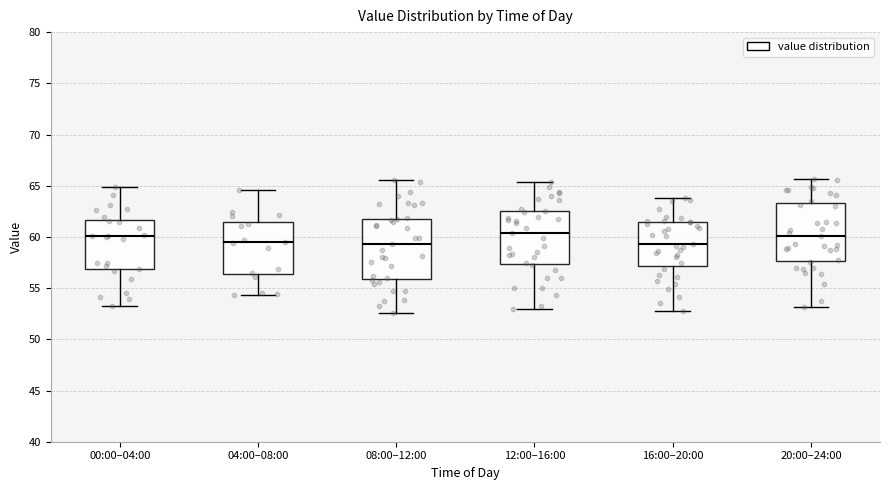

Reading left to right, transcribe this box plot: for each box, give where its median line is, the range the box spans, and where its two whiskers end, as read against the y-axis. The values are not printed on the chart, so give them approximately, as read against the axis.

00:00–04:00: median 60.0, box 57.0 to 61.5, whiskers 53.5 to 65.0
04:00–08:00: median 59.5, box 56.5 to 61.5, whiskers 54.5 to 64.5
08:00–12:00: median 59.5, box 56.0 to 62.0, whiskers 52.5 to 65.5
12:00–16:00: median 60.5, box 57.5 to 62.5, whiskers 53.0 to 65.5
16:00–20:00: median 59.5, box 57.0 to 61.5, whiskers 53.0 to 64.0
20:00–24:00: median 60.0, box 57.5 to 63.5, whiskers 53.0 to 65.5